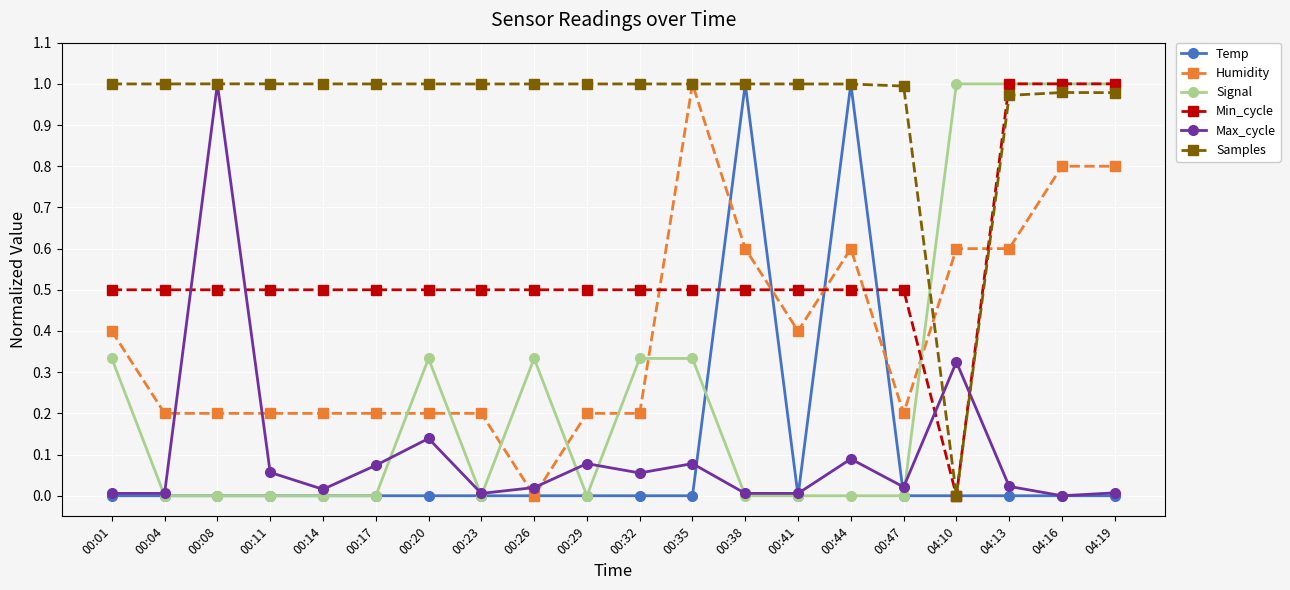

Which series changed the most between 00:01 and 00:26?

Humidity